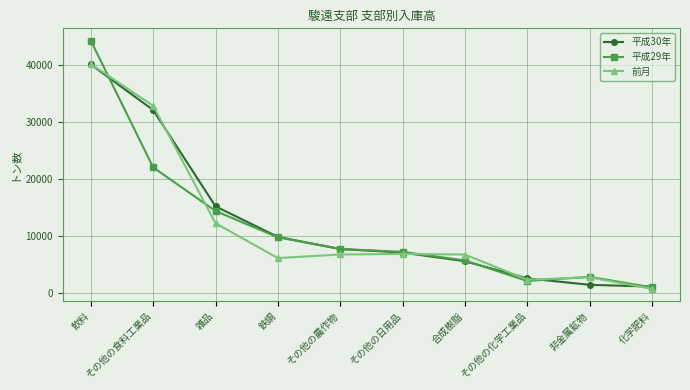

What is the value of the 平成29年 point at the 1st from the left?

44173